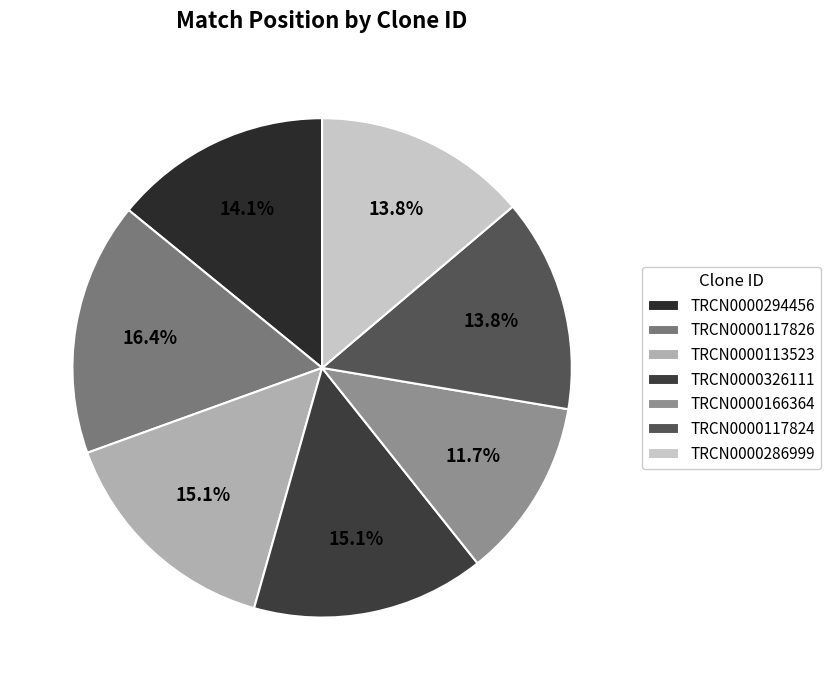

True or false: TRCN0000113523 accounts for 15% of the total.

True